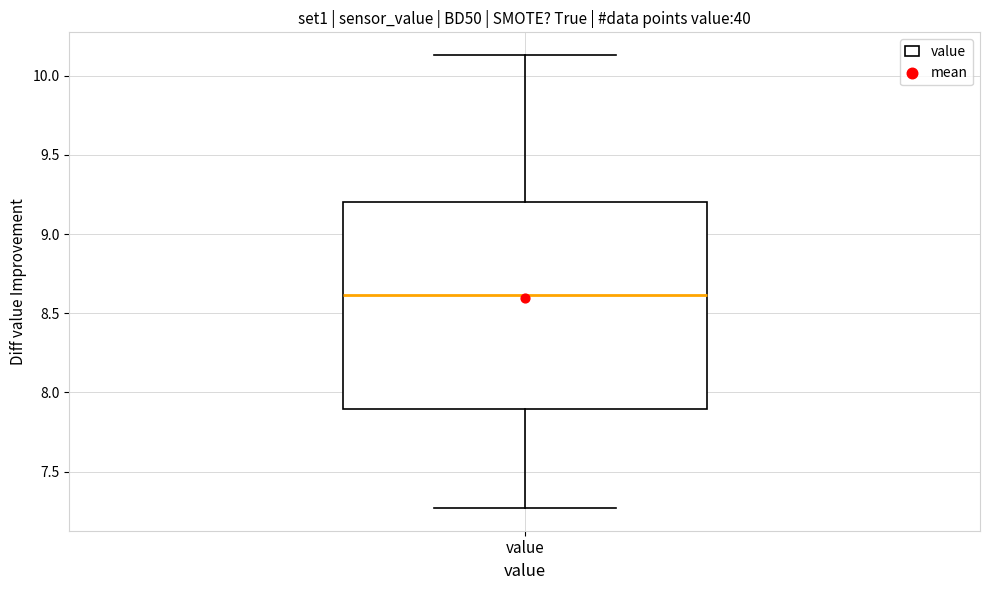

Where is the upper edge of the box for value on the y-axis? The values are not printed on the chart, so give them approximately, as read against the axis.

9.20